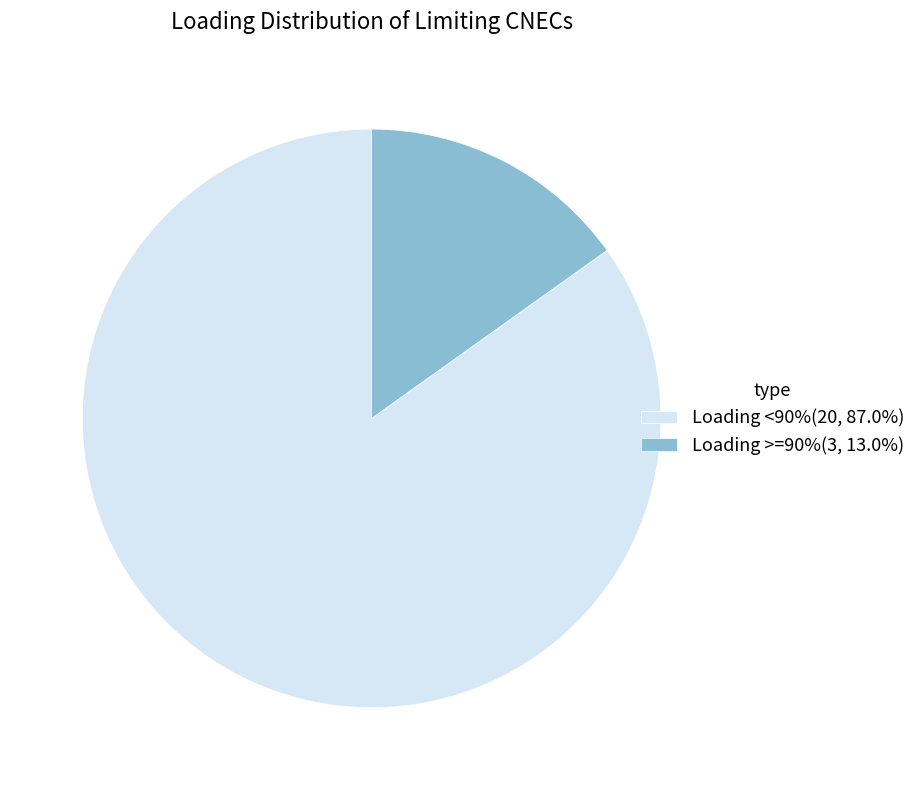

Is the sum of Loading >=90%(3, 13.0%) and Loading <90%(20, 87.0%) greater than half?

Yes